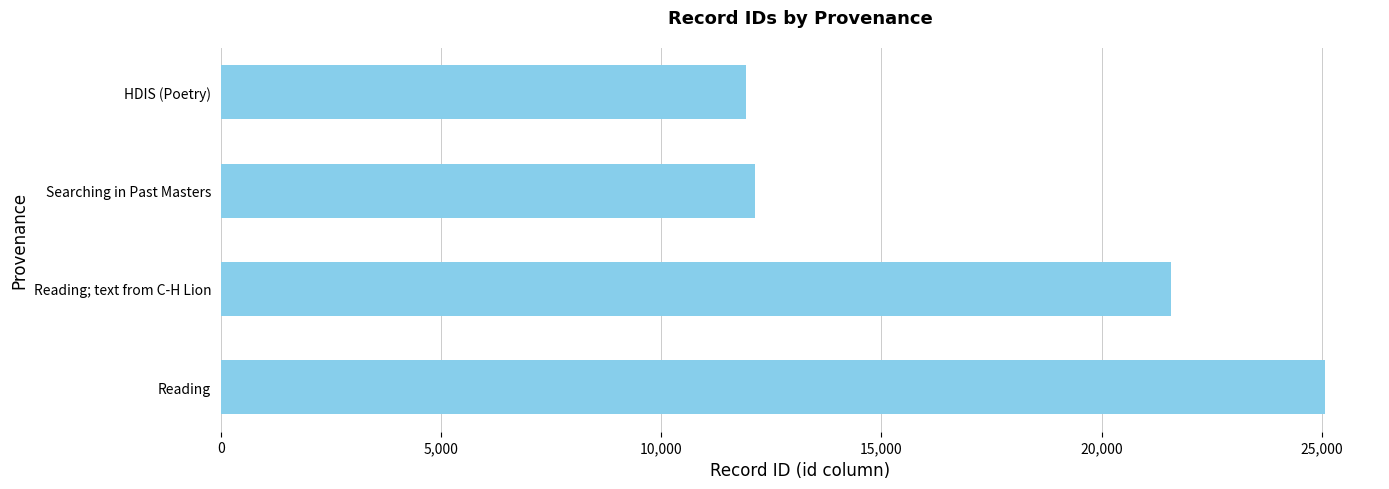

What is the change in value from HDIS (Poetry) to Reading; text from C-H Lion?

+9650